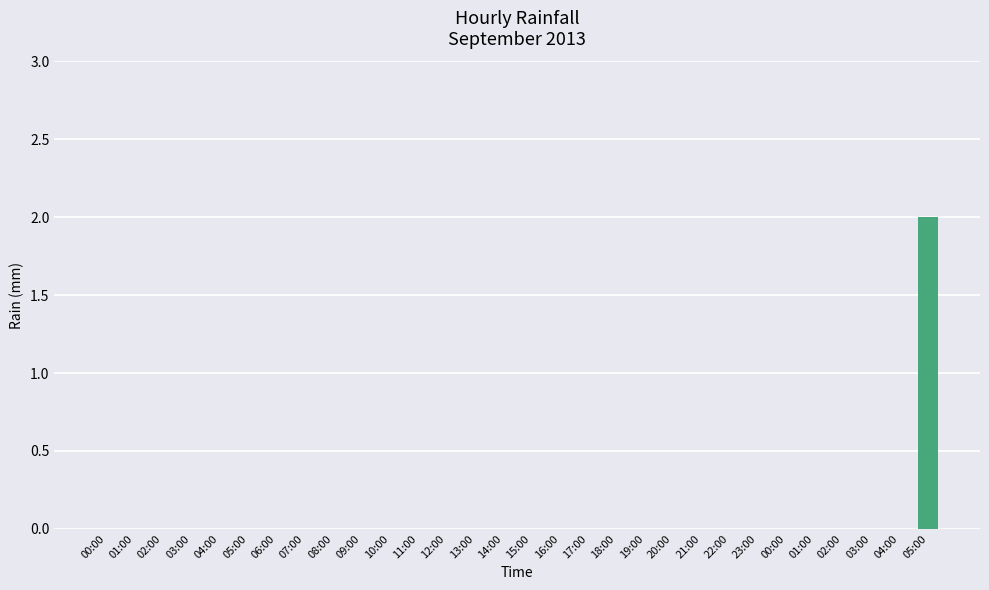

How many series are shown in this chart?

1